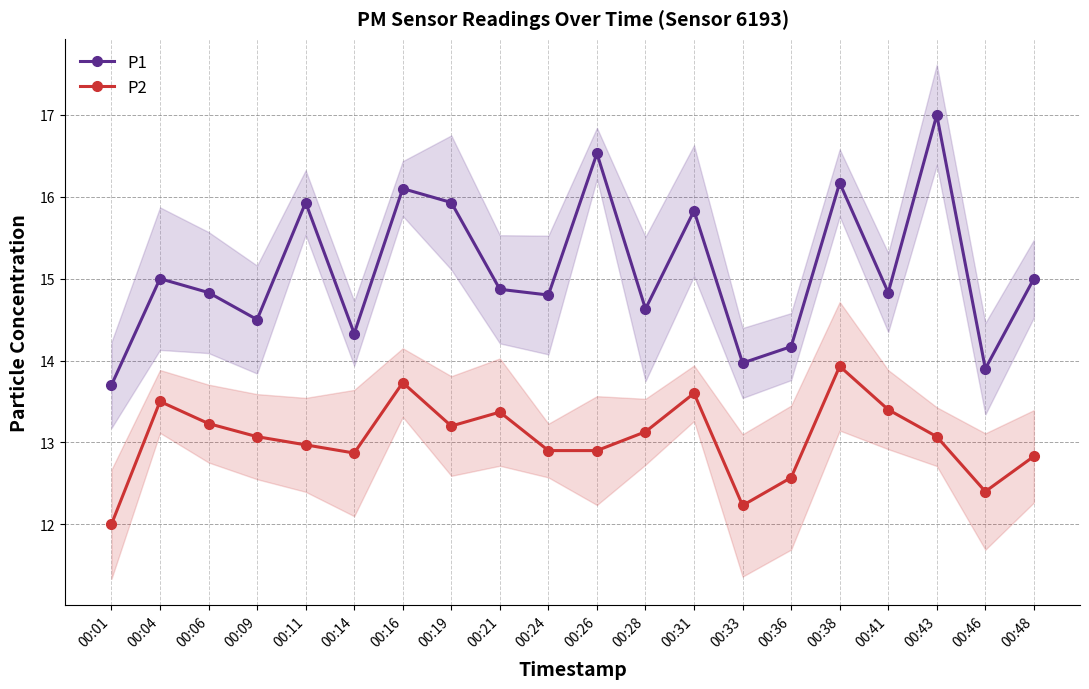

At which category does P1 reach its first local valley?

00:09